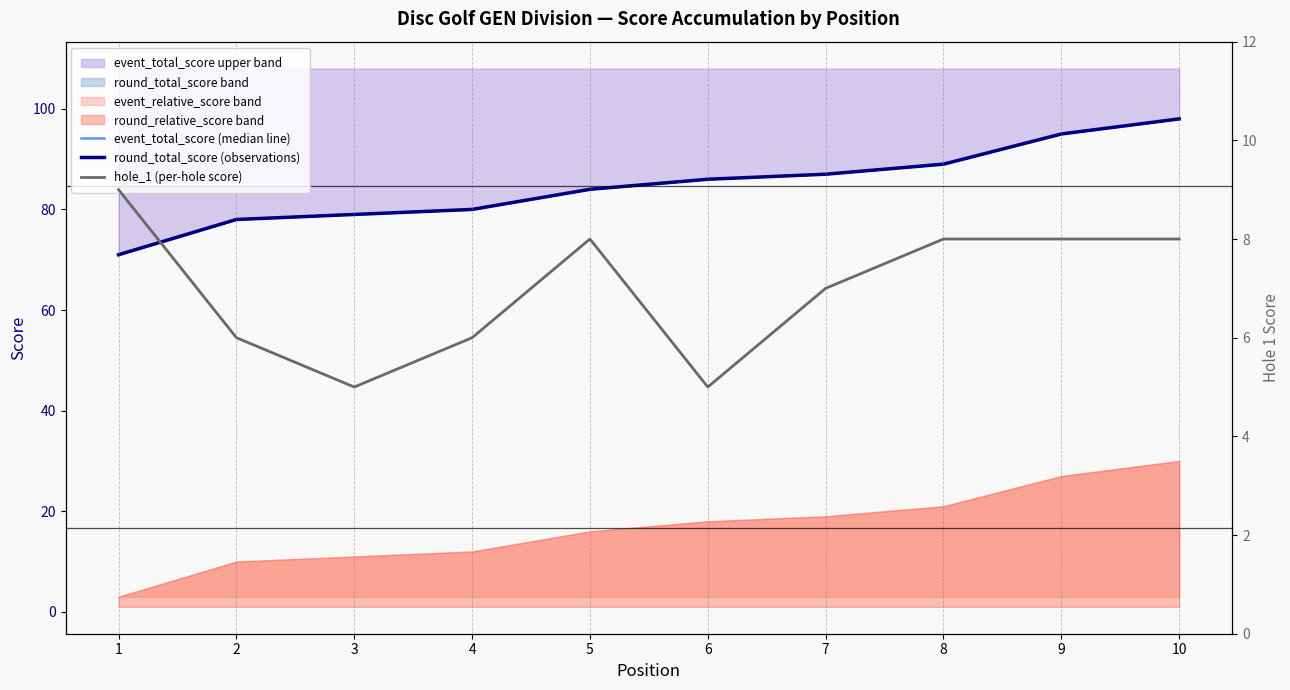

List the labels in order of event_total_score (median line) value, largest first.

10, 9, 8, 7, 6, 5, 4, 3, 2, 1